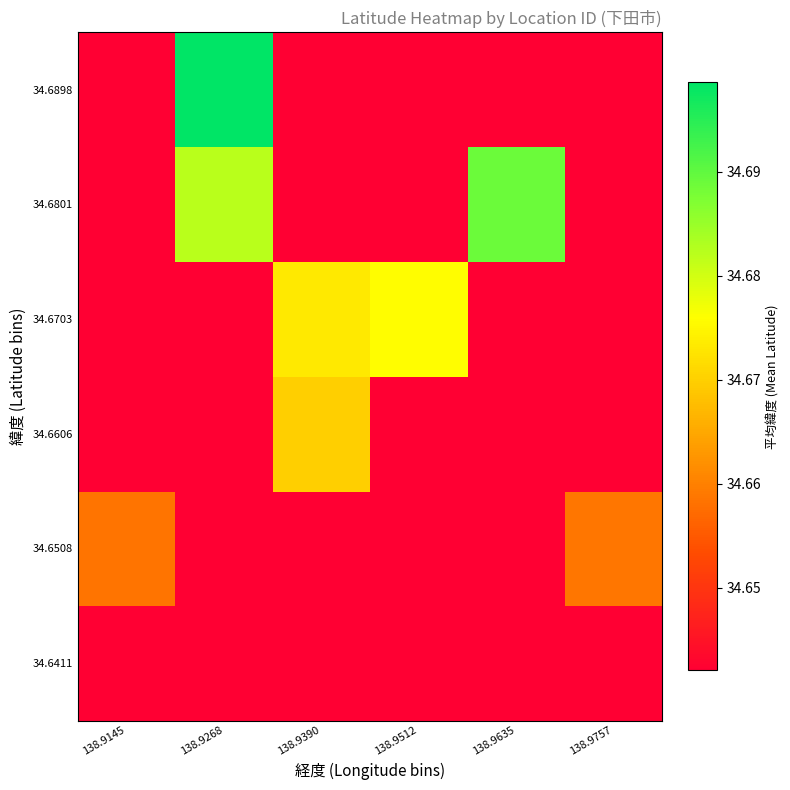

Reading right to left, what are all the values shown in this chart?

34.6411: 138.9757=34.6	138.9635=34.6	138.9512=34.6	138.9390=34.6	138.9268=34.6	138.9145=34.6
34.6508: 138.9757=34.7	138.9635=34.6	138.9512=34.6	138.9390=34.6	138.9268=34.6	138.9145=34.7
34.6606: 138.9757=34.6	138.9635=34.6	138.9512=34.6	138.9390=34.7	138.9268=34.6	138.9145=34.6
34.6703: 138.9757=34.6	138.9635=34.6	138.9512=34.7	138.9390=34.7	138.9268=34.6	138.9145=34.6
34.6801: 138.9757=34.6	138.9635=34.7	138.9512=34.6	138.9390=34.6	138.9268=34.7	138.9145=34.6
34.6898: 138.9757=34.6	138.9635=34.6	138.9512=34.6	138.9390=34.6	138.9268=34.7	138.9145=34.6